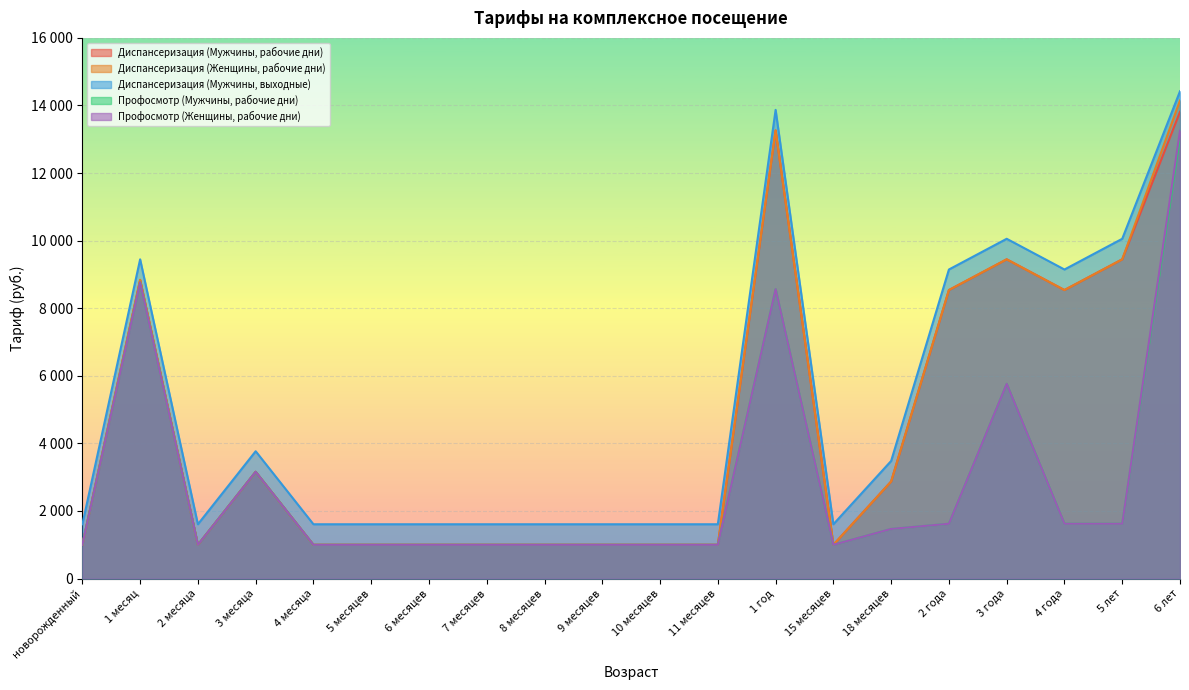

At which category does Диспансеризация (Женщины, рабочие дни) reach its first local valley?

2 месяца